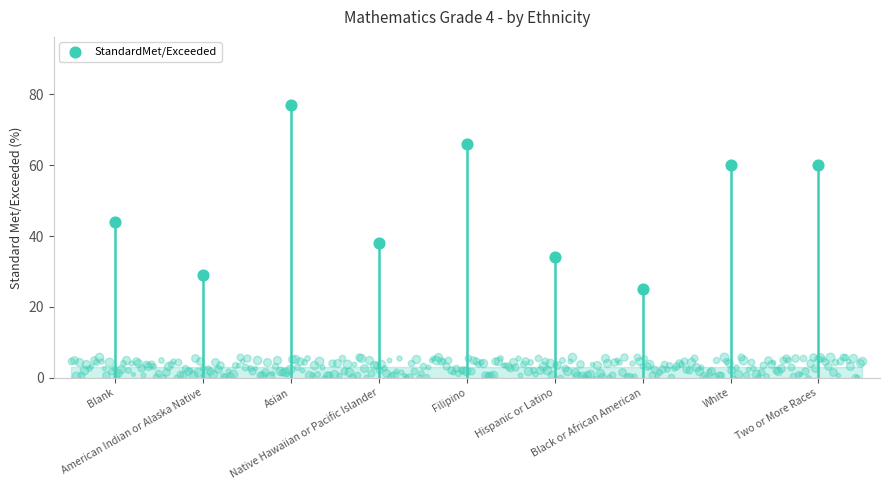

Between American Indian or Alaska Native and Black or African American, which is larger?

American Indian or Alaska Native